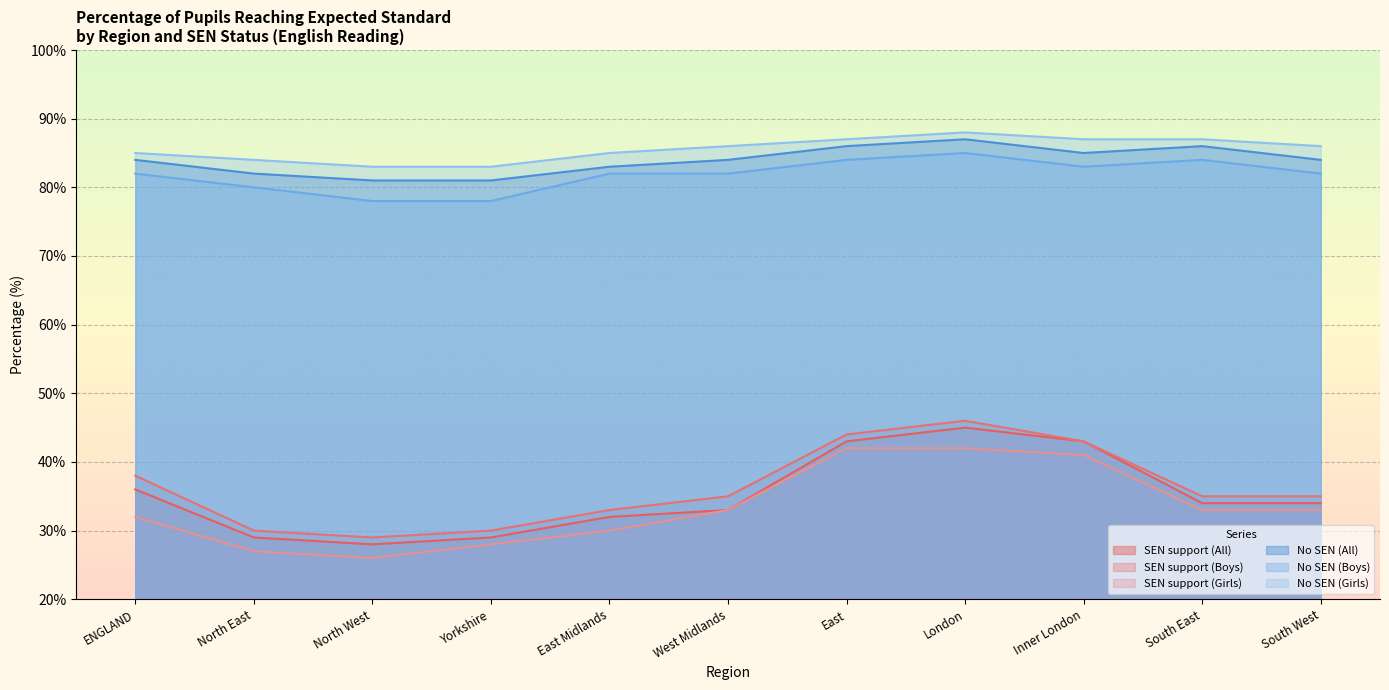

Reading left to right, list all the values displayed in this chart.

SEN support (All): 36	29	28	29	32	33	43	45	43	34	34
SEN support (Boys): 38	30	29	30	33	35	44	46	43	35	35
SEN support (Girls): 32	27	26	28	30	33	42	42	41	33	33
No SEN (All): 84	82	81	81	83	84	86	87	85	86	84
No SEN (Boys): 82	80	78	78	82	82	84	85	83	84	82
No SEN (Girls): 85	84	83	83	85	86	87	88	87	87	86